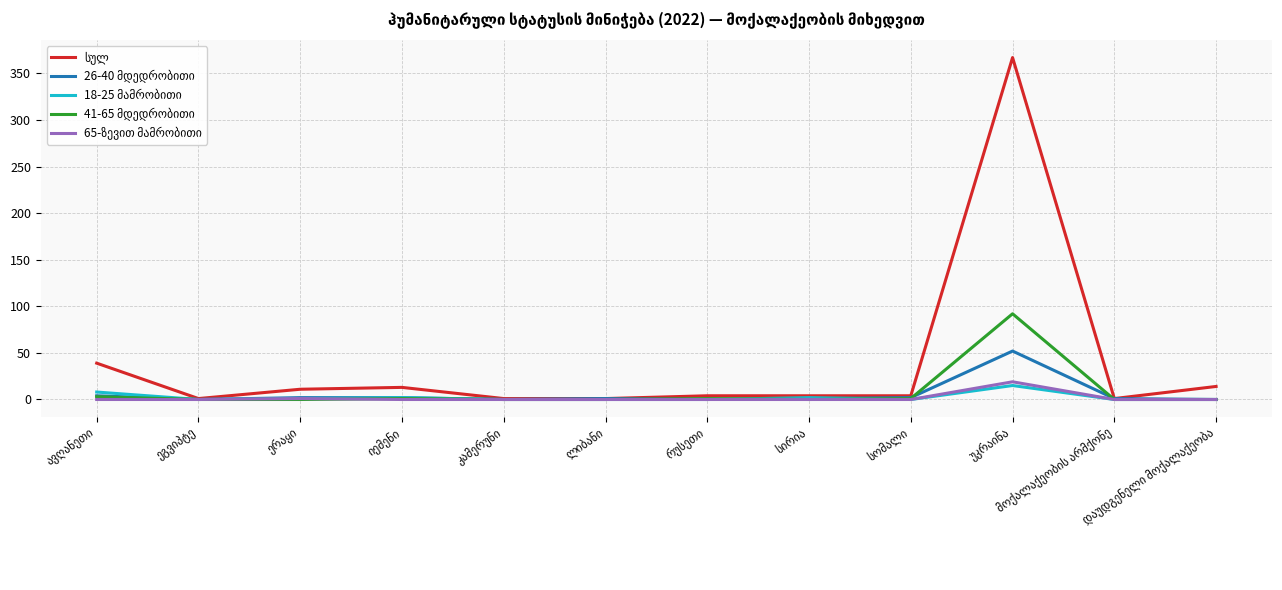

What is the greatest value displayed?

367